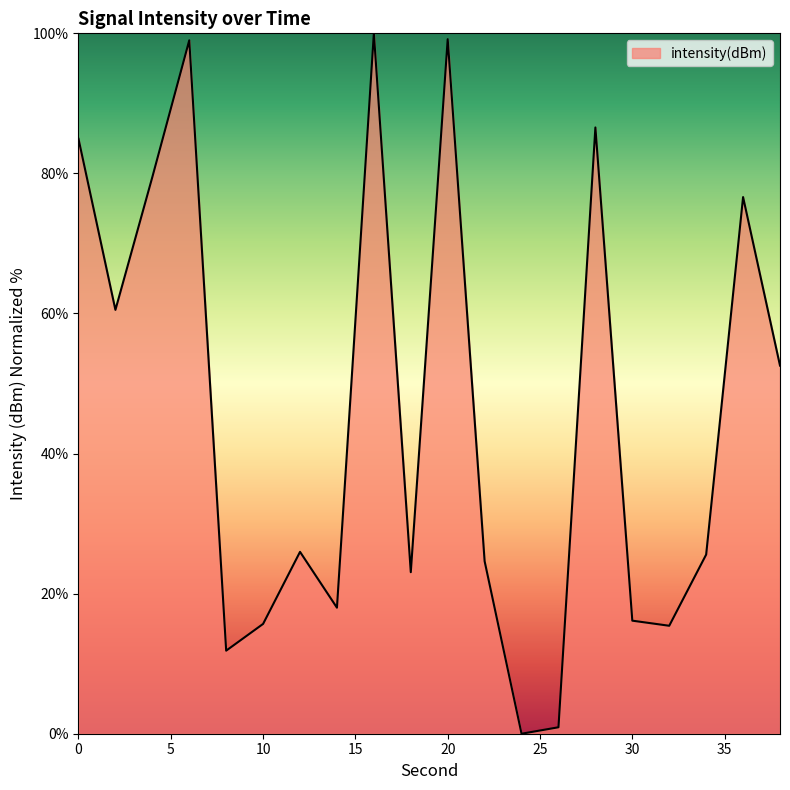

What is the maximum value shown in the chart?

100.0